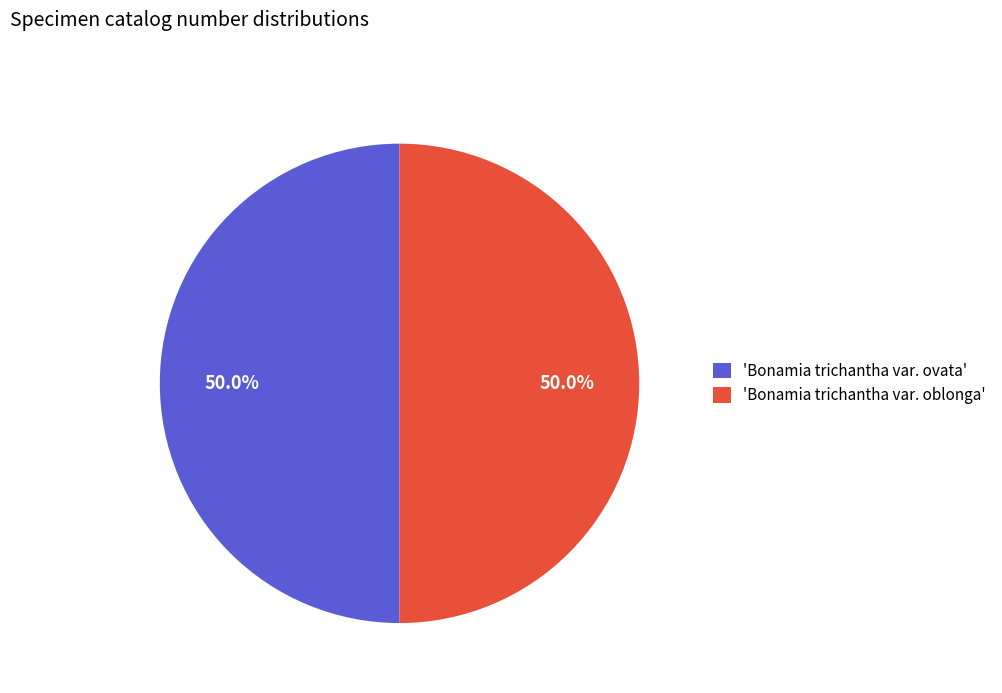

What is the ratio of the value at 'Bonamia trichantha var. ovata' to the value at 'Bonamia trichantha var. oblonga'?

1.0